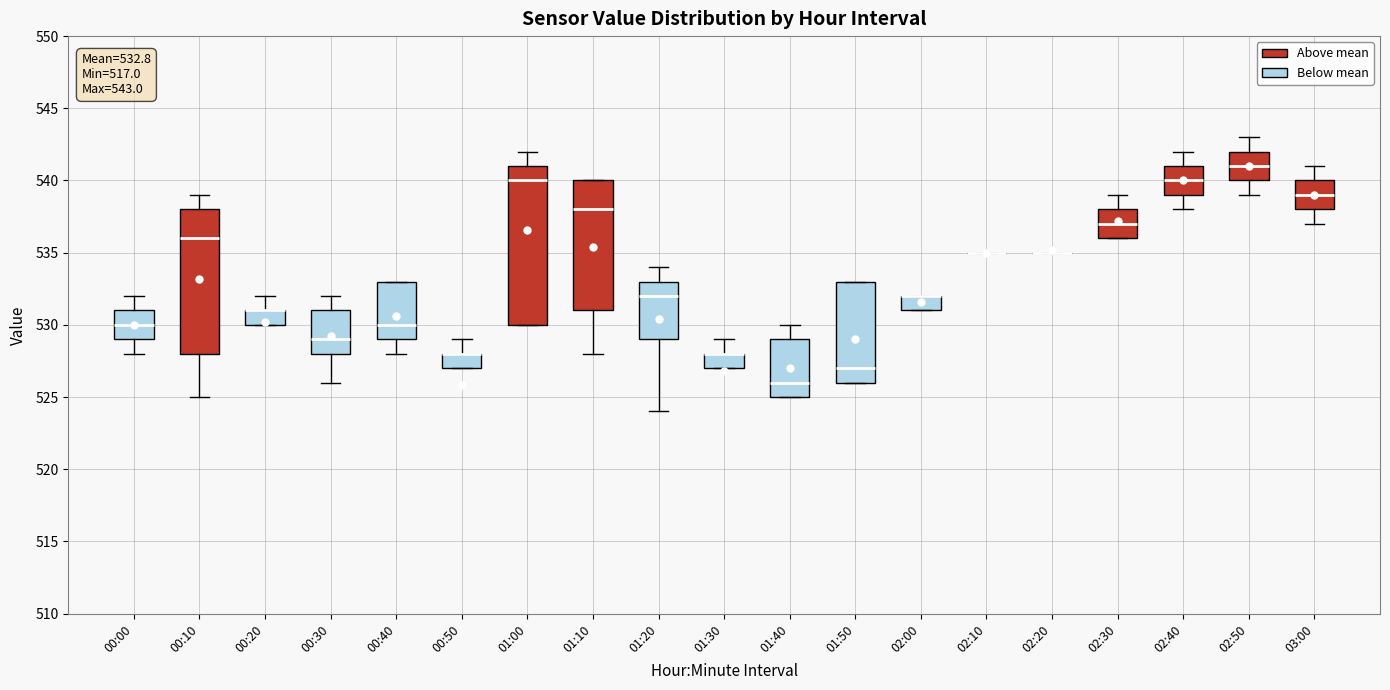

Which box is the tallest, from its lower edge to its upper edge?

01:00